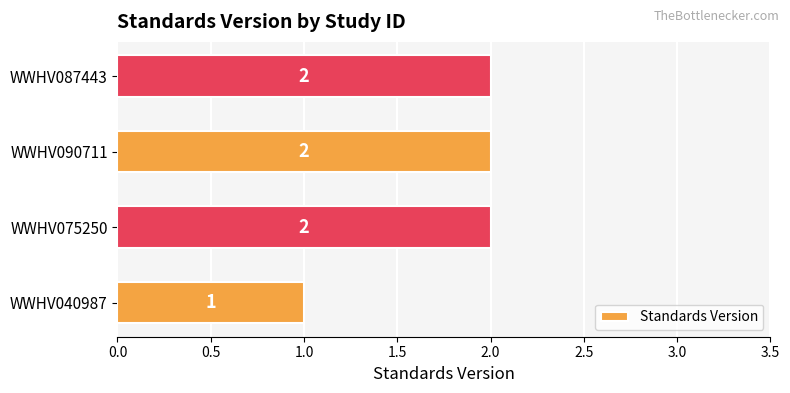

What is the average value?

2